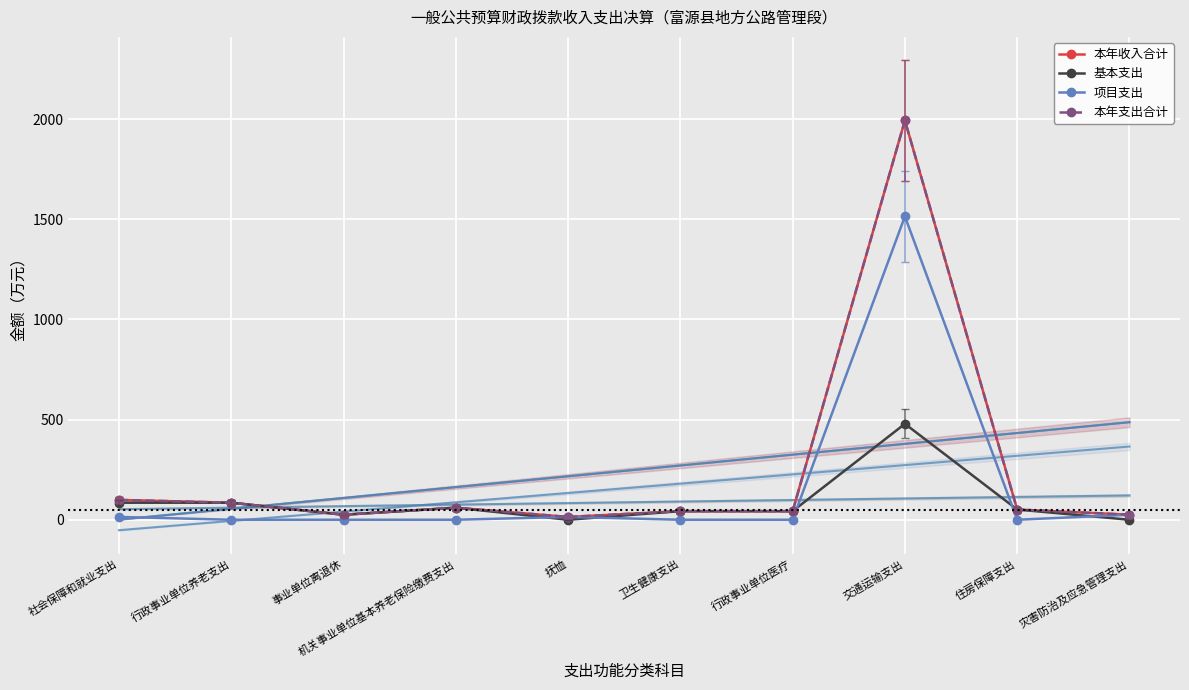

At which category is the sum across all series the highest?

交通运输支出